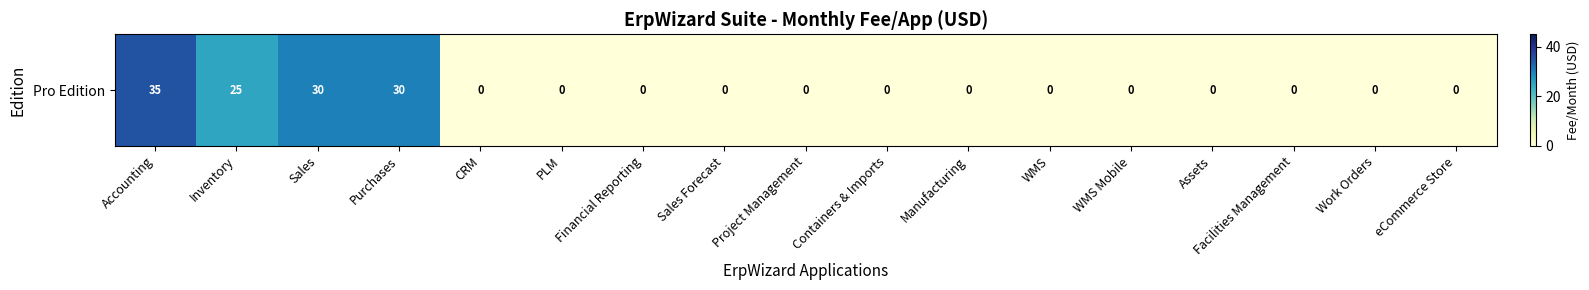

Which has a higher value, eCommerce Store or Sales Forecast?

eCommerce Store